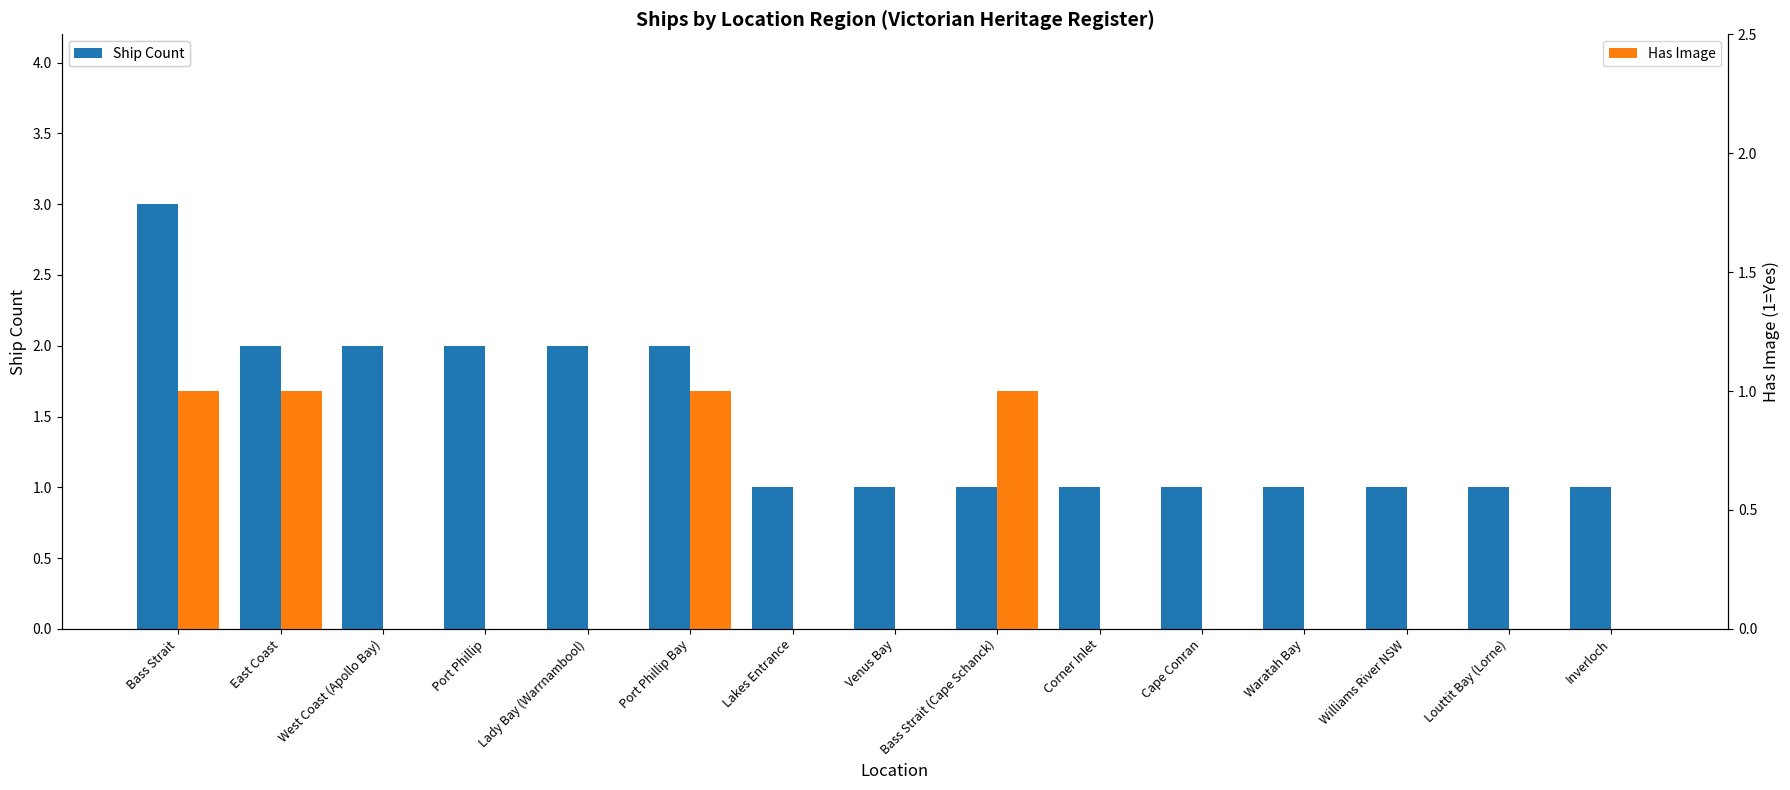

How many bars are there in each group?

2